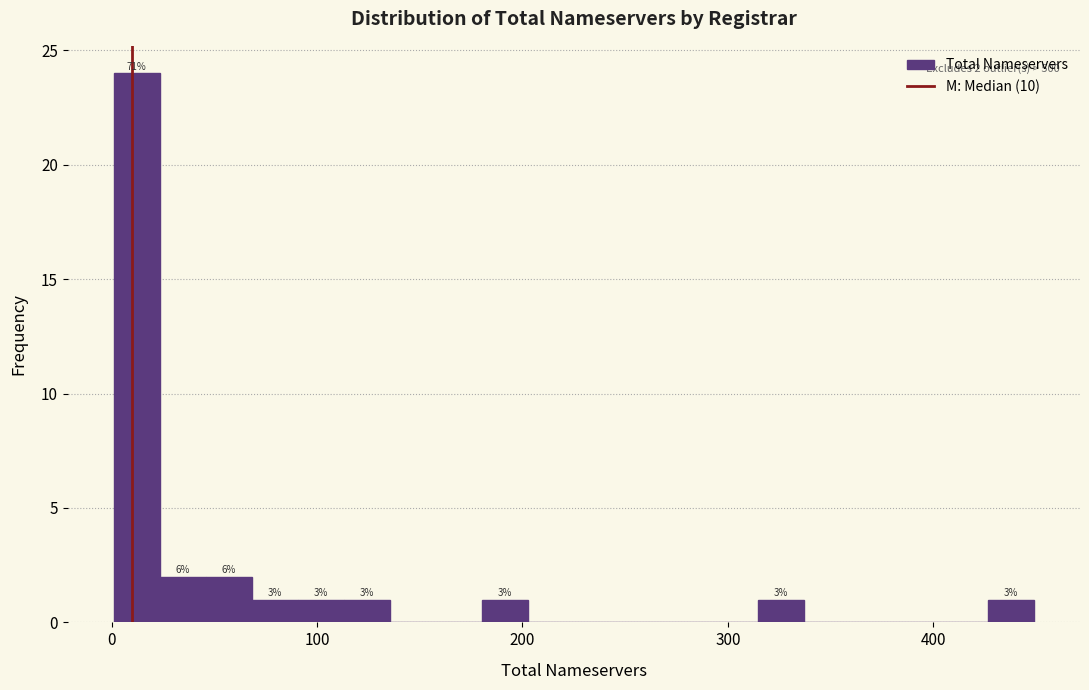

Read against the x-axis, roughly where is the centre of the tallest bar?

10